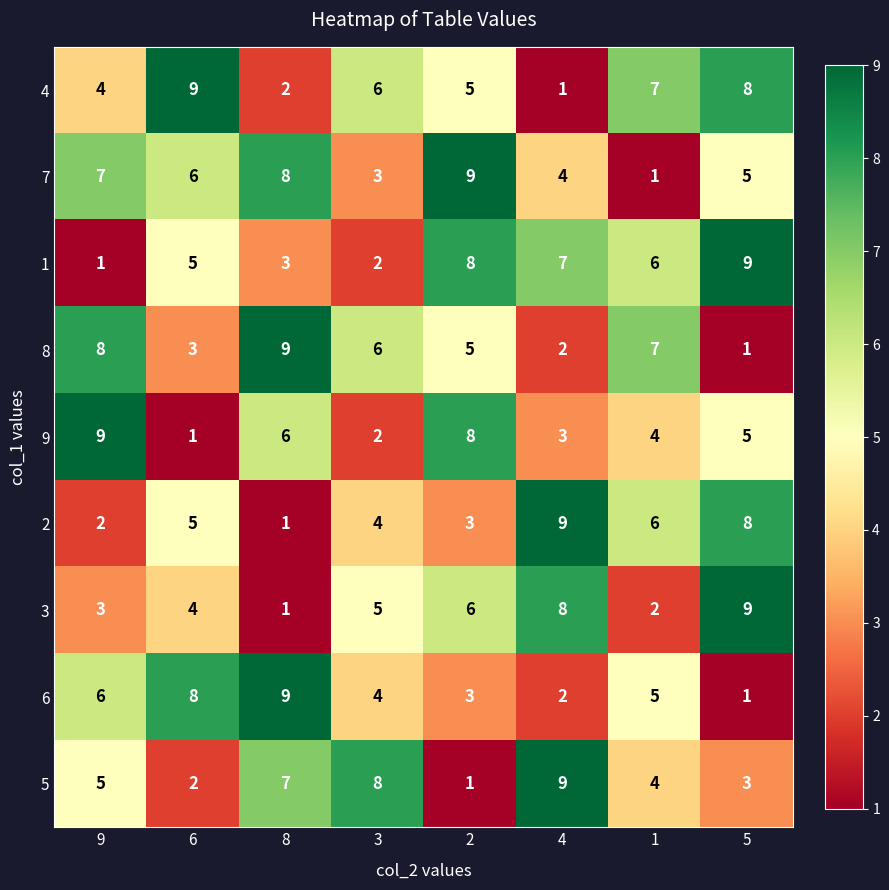

What is the spread (max minus min) of values at 8?

8